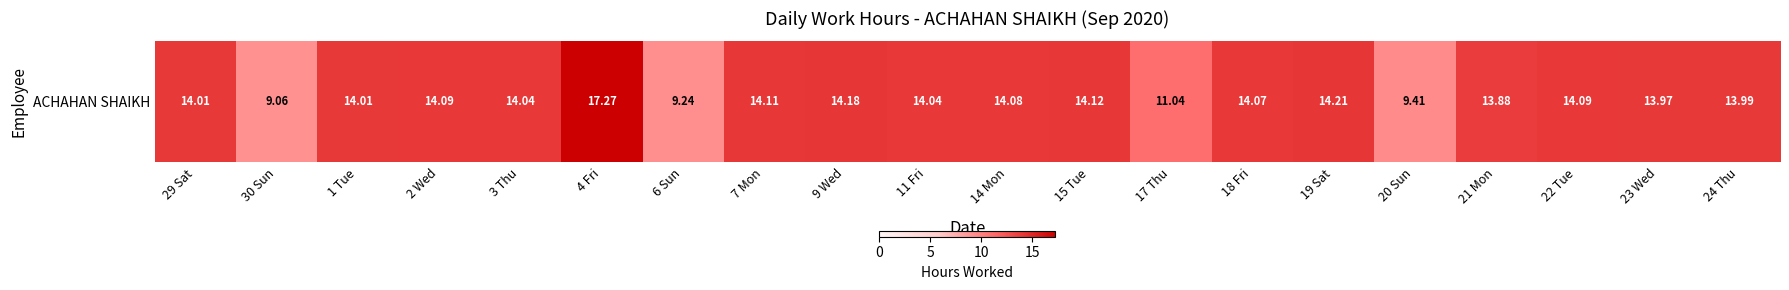

At which label does the data first exceed 14?

29 Sat